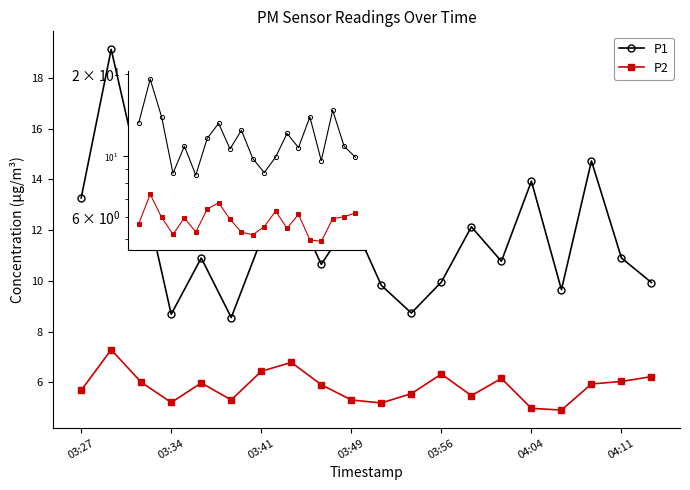

What are all the series names shown in the legend?

P1, P2